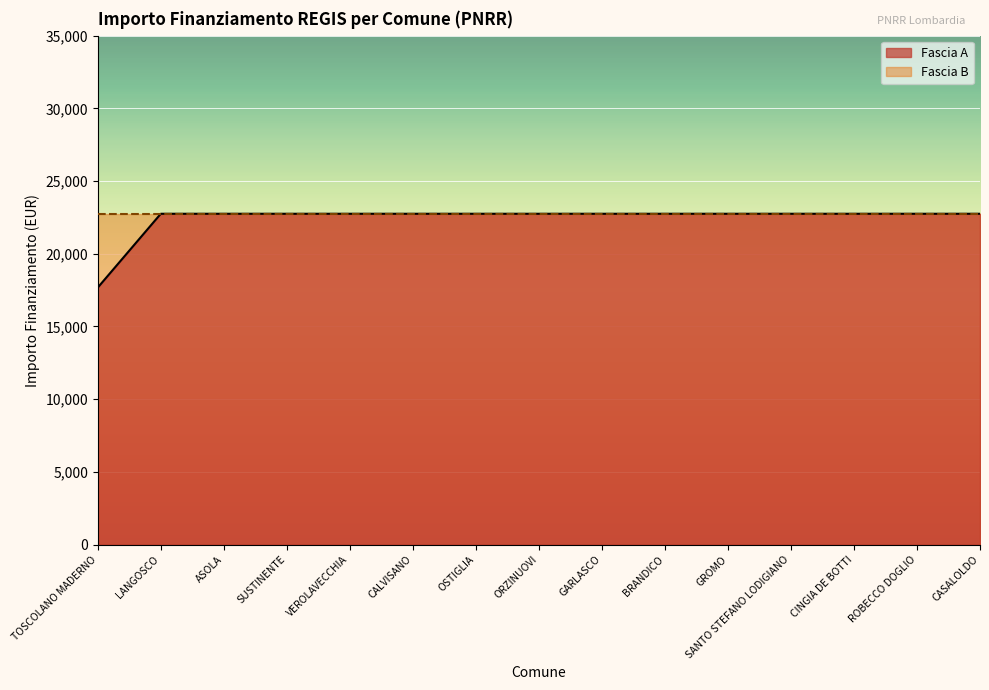

At which category does the chart reach its minimum across all series?

TOSCOLANO MADERNO